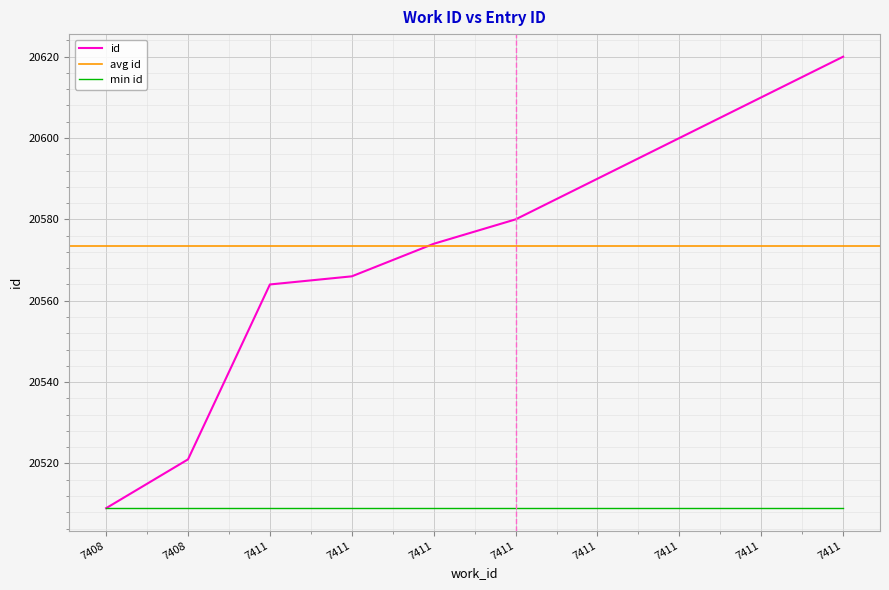

Reading left to right, what are all the values shown in this chart?

7408=20509	7408=20521	7411=20564	7411=20566	7411=20574	7411=20580	7411=20590	7411=20600	7411=20610	7411=20620